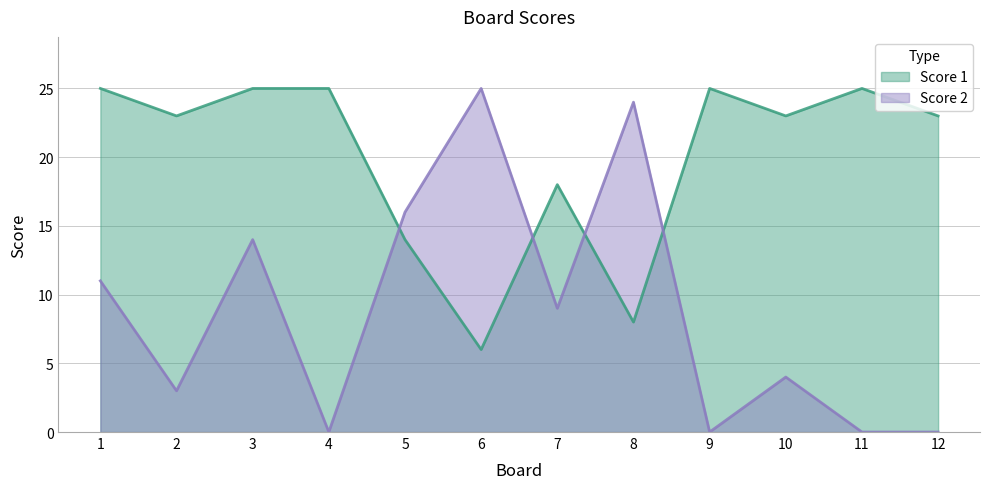

Rank the series at 1 from lowest to highest value.

Score 2, Score 1